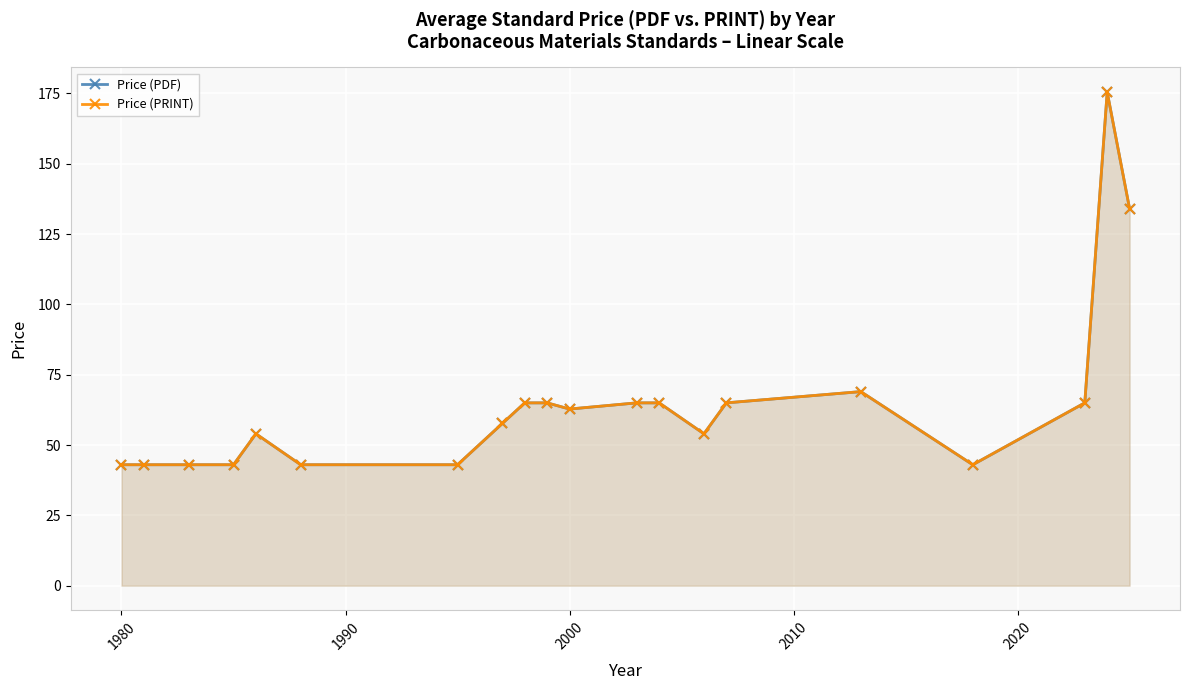

At how many categories does at least one series exceed 44?

13